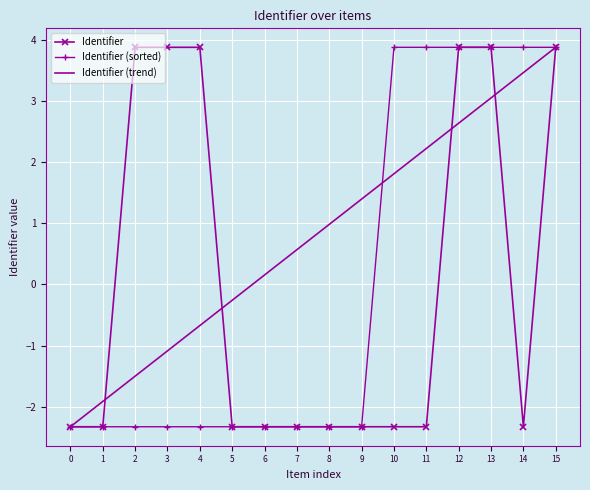

The value of Identifier (sorted) at 5 is -2.3. True or false?

True